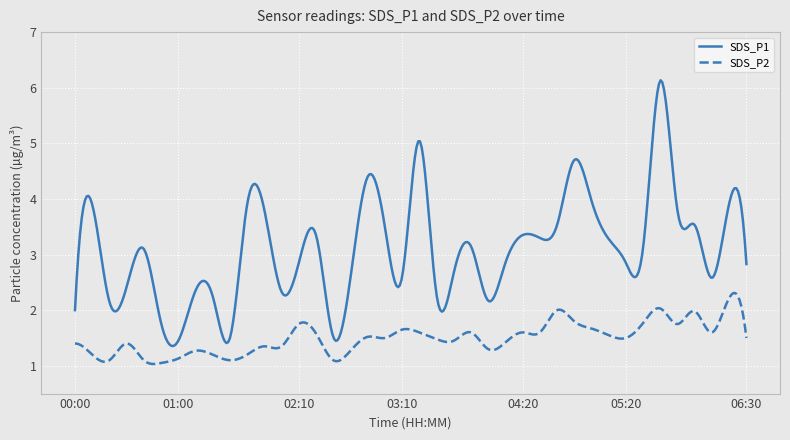

What is the minimum value for SDS_P1?

1.4